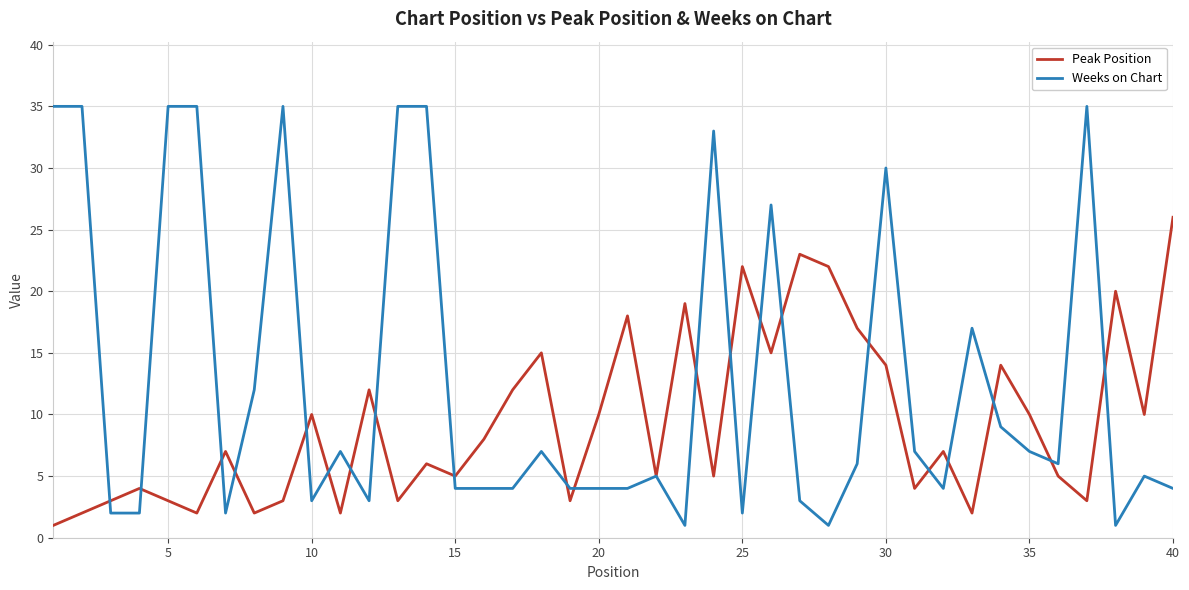

Which series has the widest spread of values?

Weeks on Chart